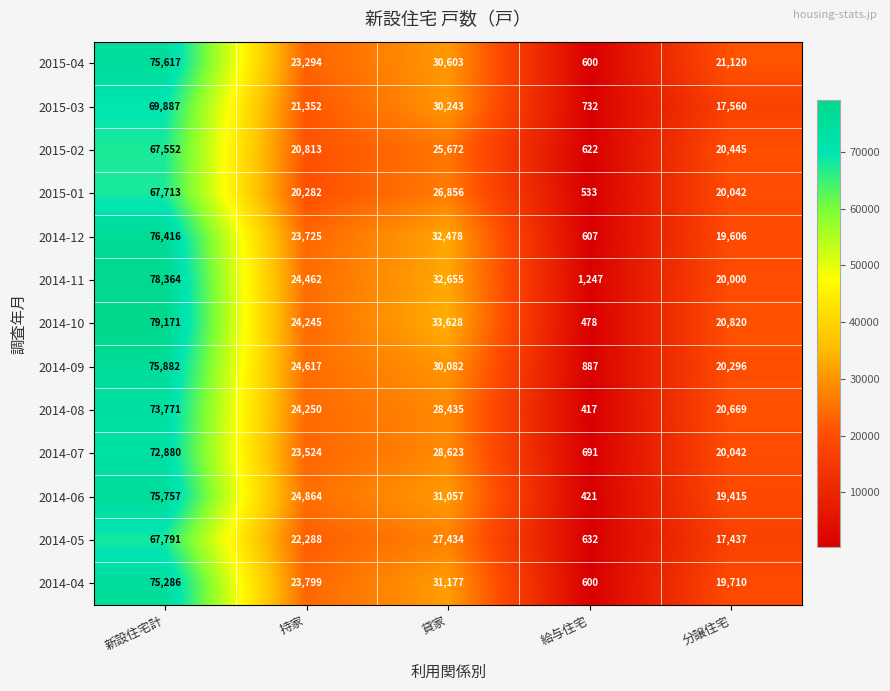

What is the sum of the 2014-09 values at 分譲住宅 and 給与住宅?

21183